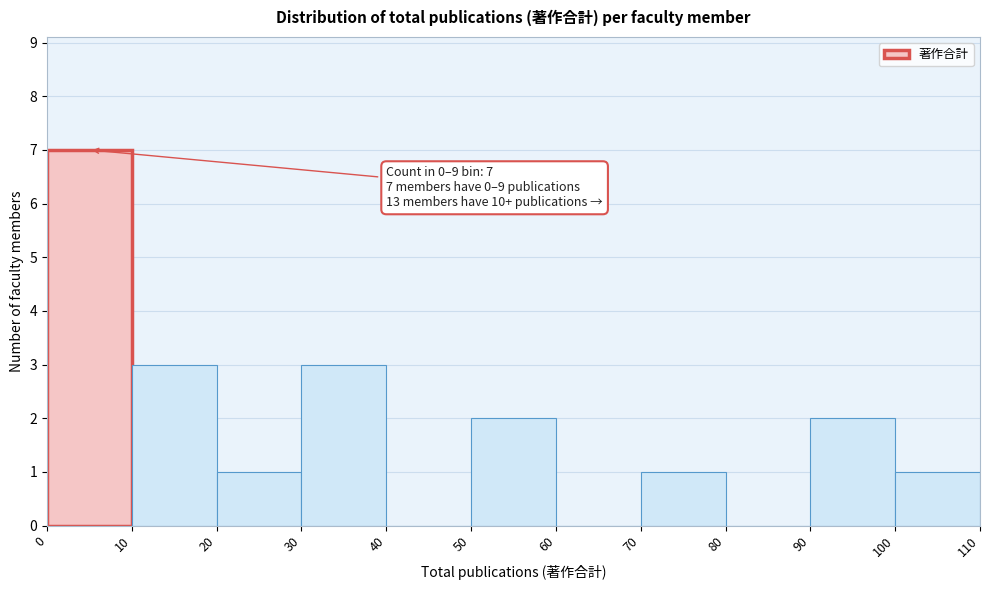

Which range on the x-axis has the tallest bar?

0 to 10